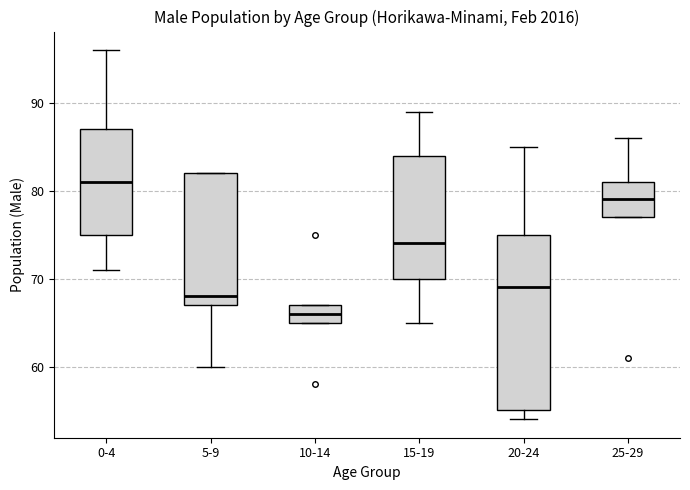

Which box is the tallest, from its lower edge to its upper edge?

20-24